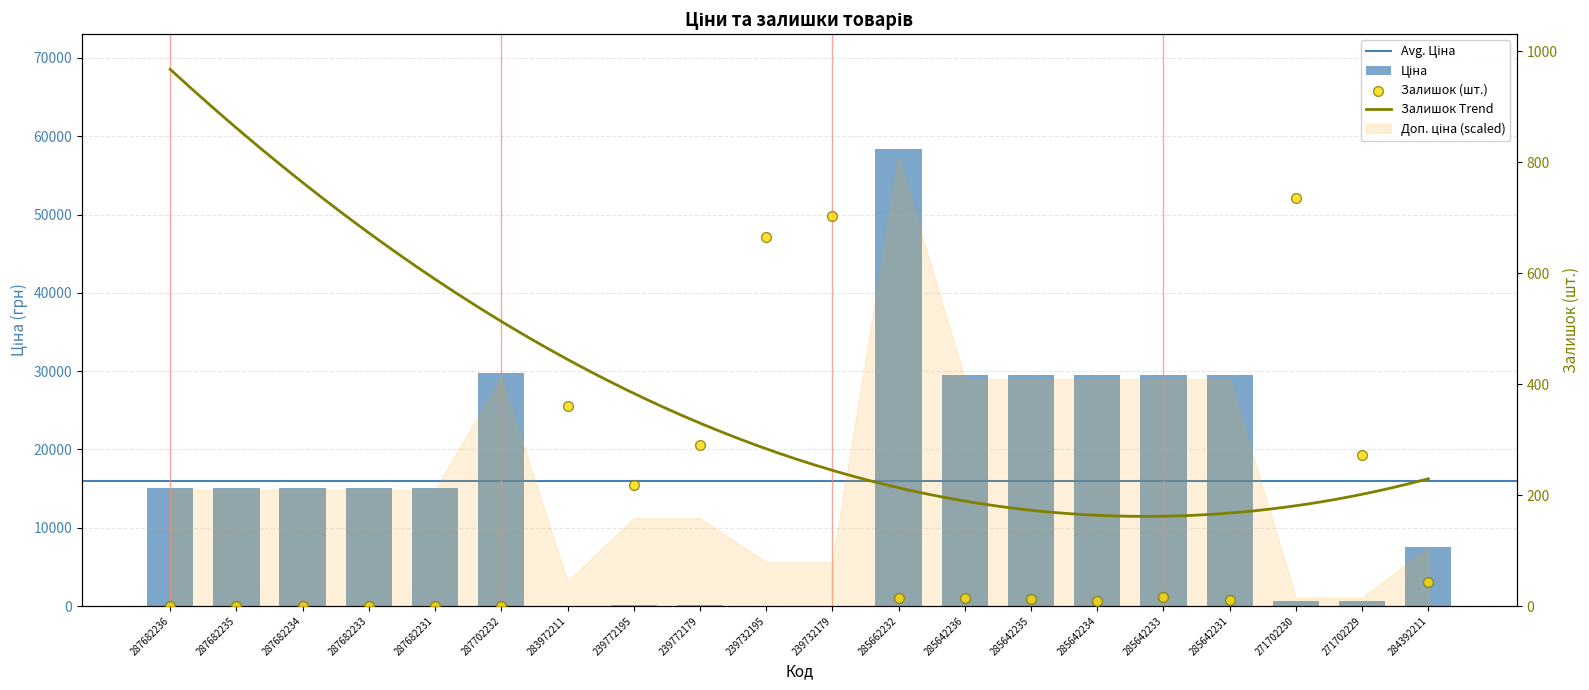

What is the total value across all series at 239732179?

759.0